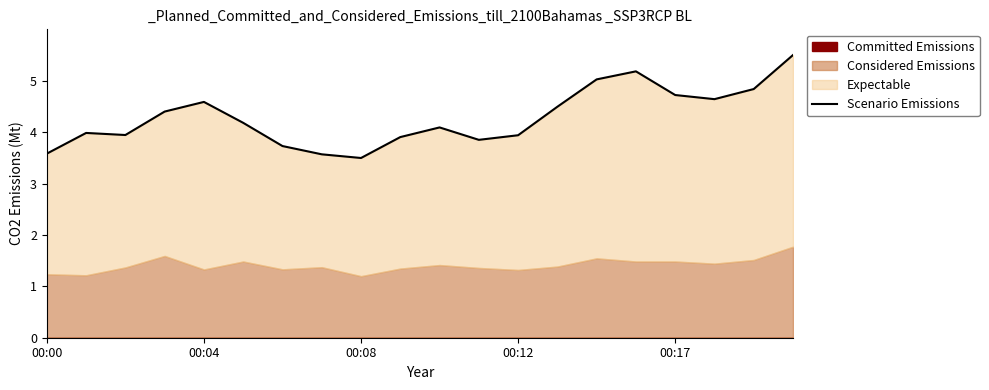

Rank the categories by value from highest to lowest.

19, 15, 14, 18, 16, 17, 00:17, 13, 00:12, 5, 10, 00:04, 00:08, 12, 9, 11, 6, 00:00, 7, 8